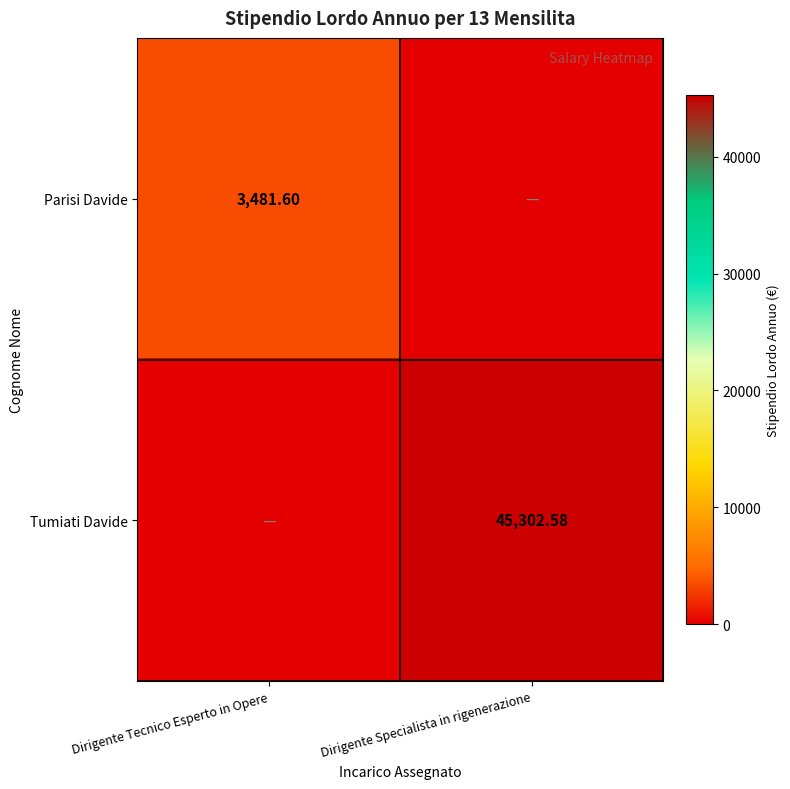

List the series in order of their peak value, highest first.

Tumiati Davide, Parisi Davide